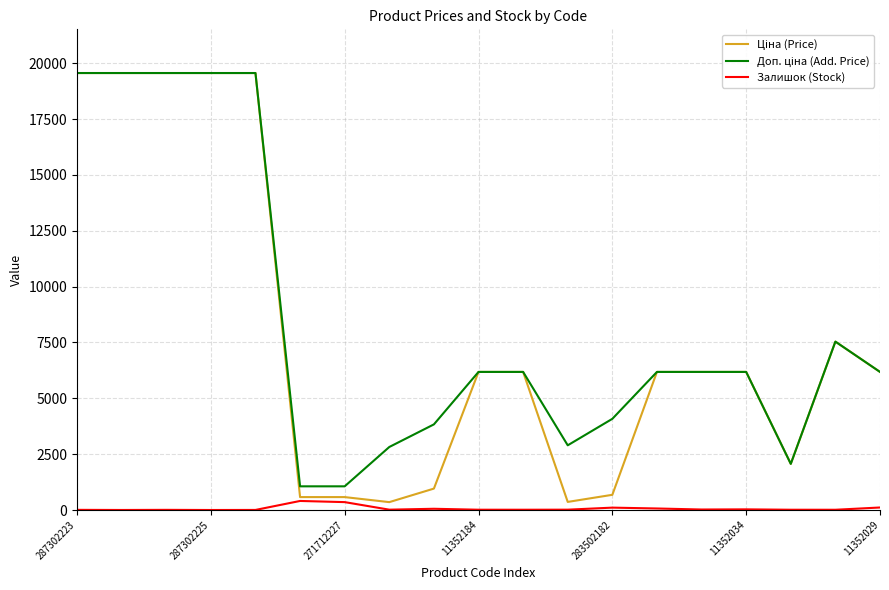

Does the chart have visible grid lines?

Yes